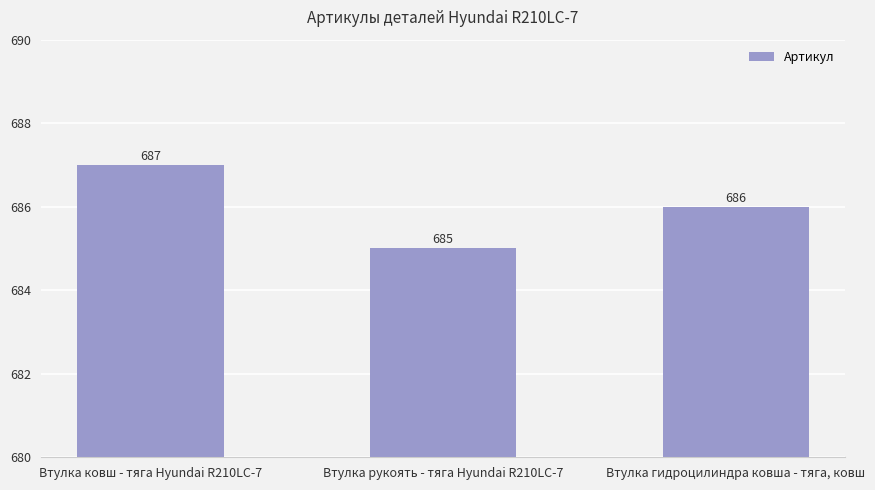

Reading left to right, what are all the values shown in this chart?

687	685	686